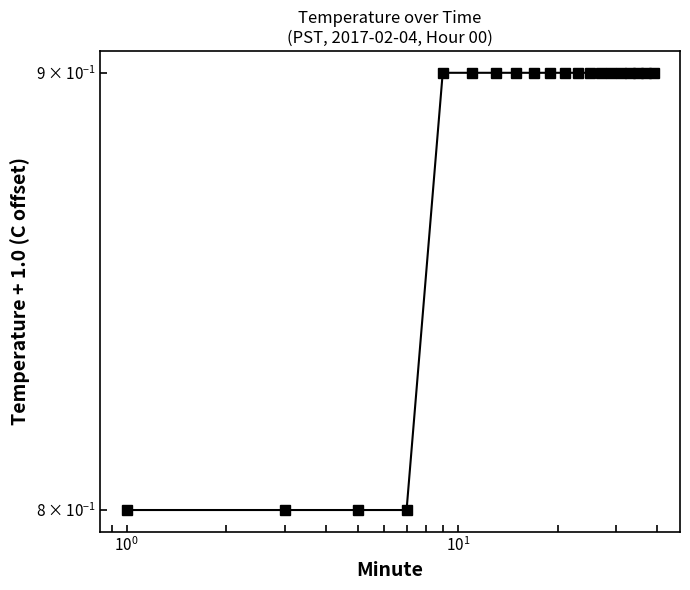

How many values are between 0 and 1?

20